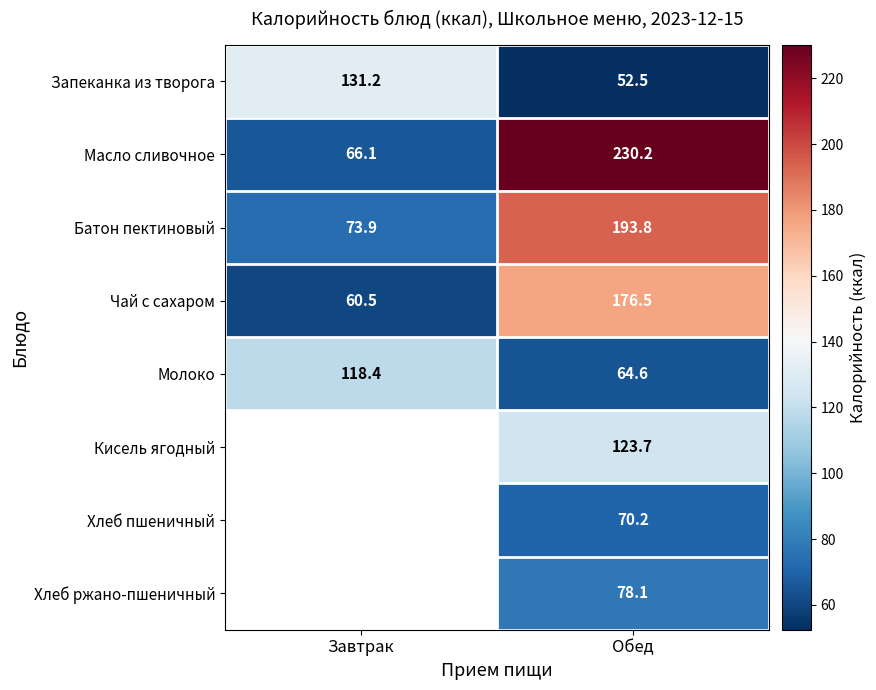

What is the sum of all Масло сливочное values?

296.3